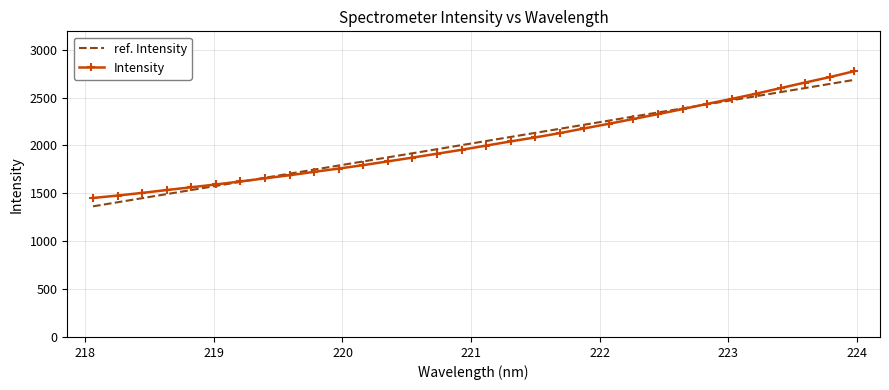

Which series has the widest spread of values?

Intensity